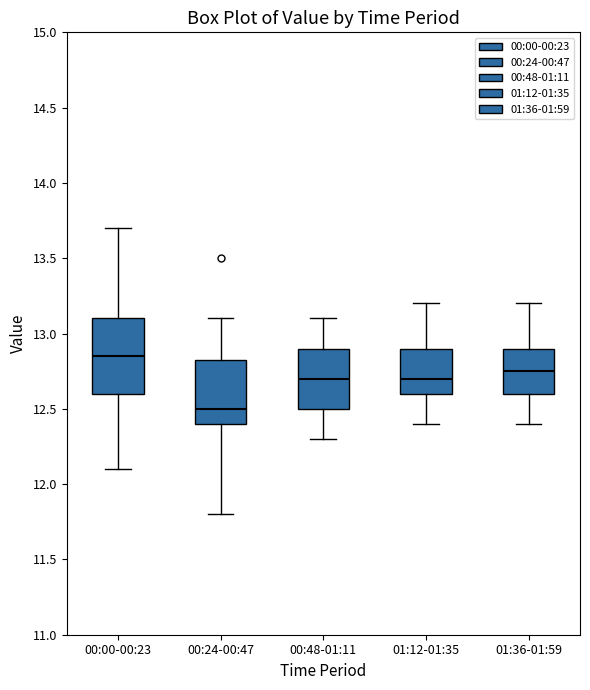

Comparing the boxes themselves (not the whiskers), which one is the tallest?

00:00-00:23